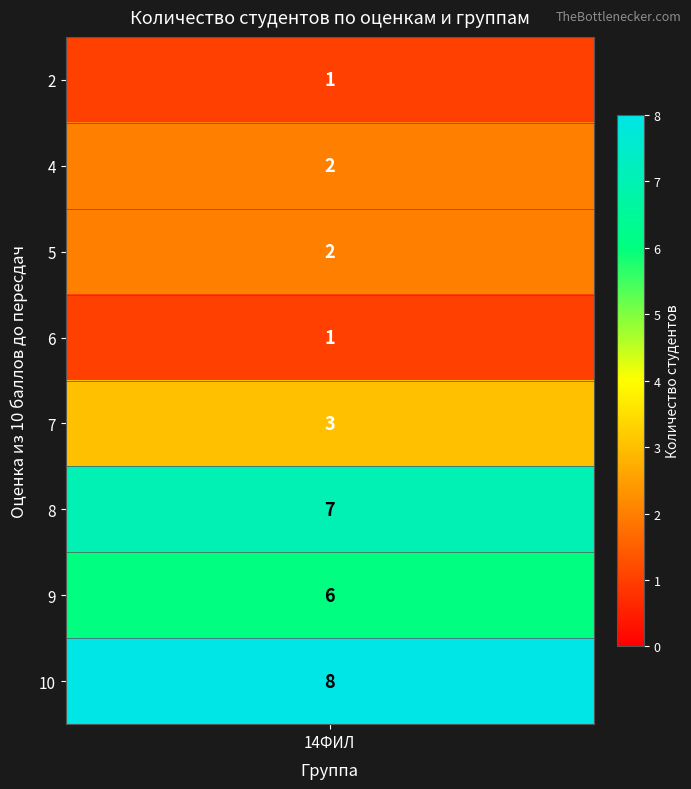

Reading left to right, list all the values displayed in this chart.

1	2	2	1	3	7	6	8